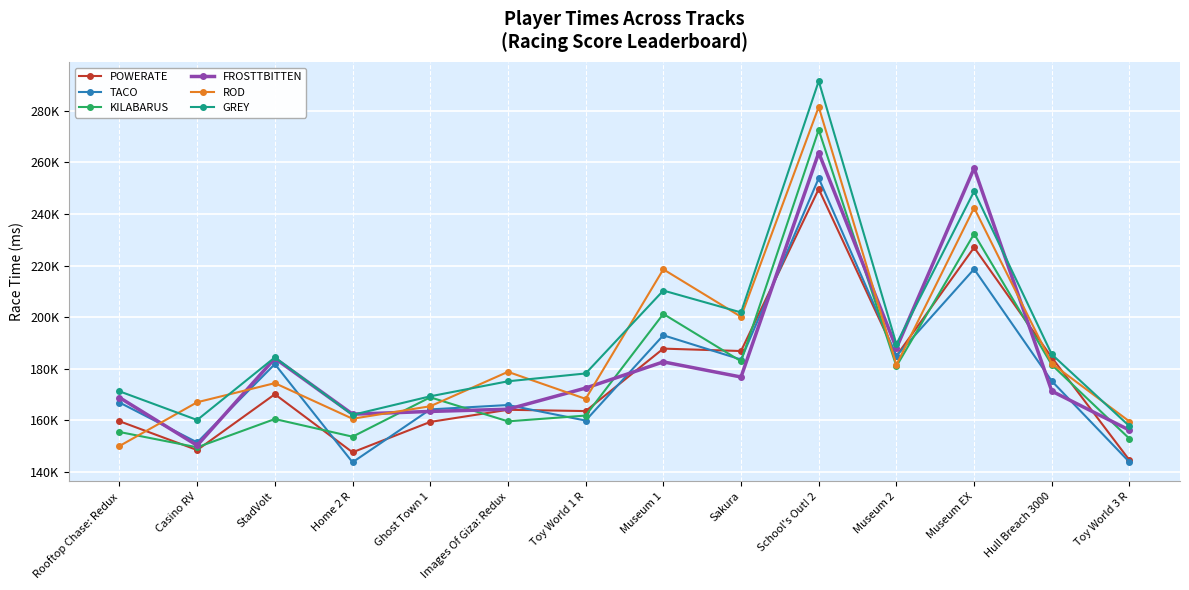

List the labels in order of KILABARUS value, smallest first.

Casino RV, Toy World 3 R, Home 2 R, Rooftop Chase: Redux, Images Of Giza: Redux, StadVolt, Toy World 1 R, Ghost Town 1, Museum 2, Hull Breach 3000, Sakura, Museum 1, Museum EX, School's Out! 2